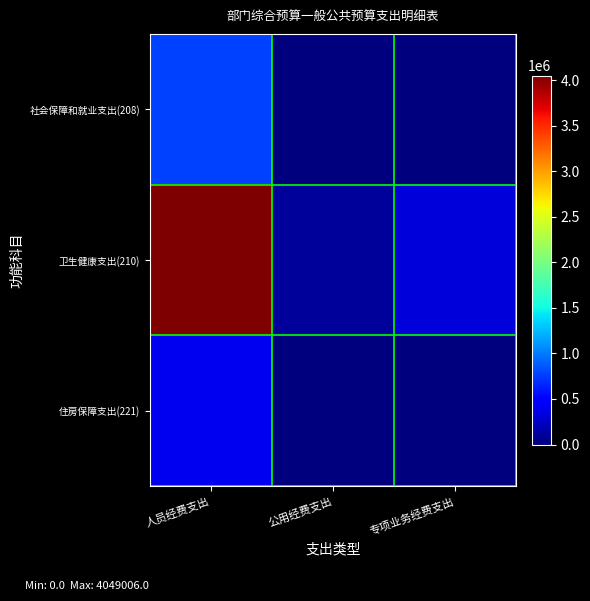

Between 专项业务经费支出 and 人员经费支出, which is larger?

人员经费支出